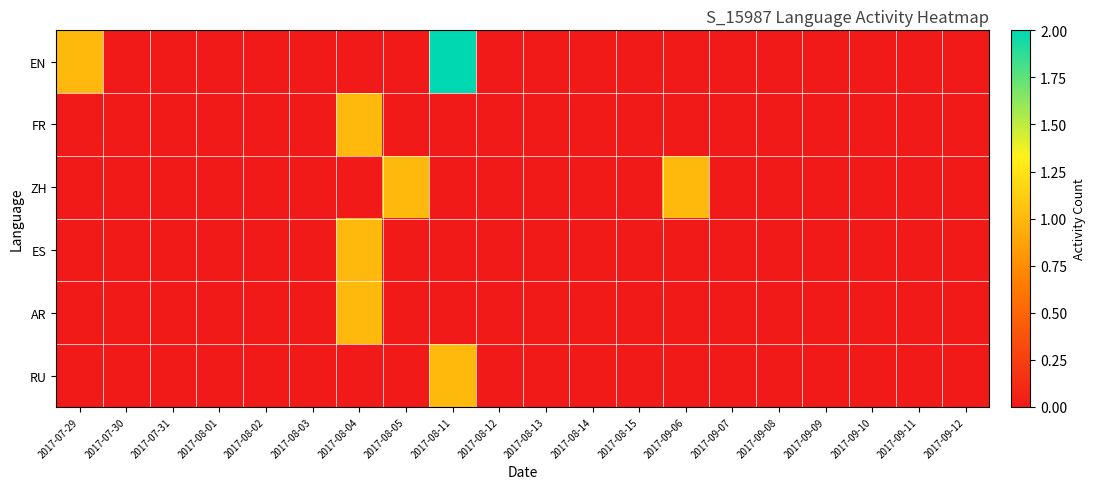

At which category does the chart reach its minimum across all series?

2017-07-30